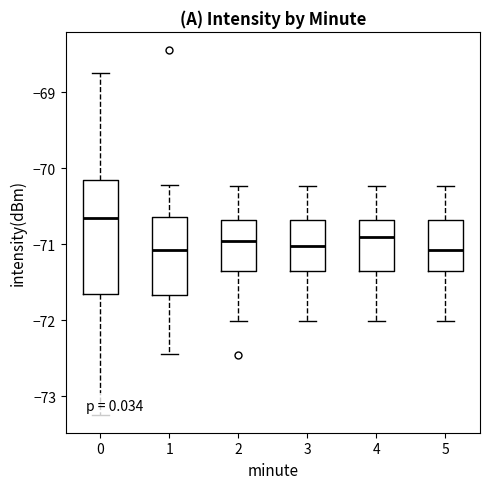

Where does the lower whisker of the box at x = 4 end on the y-axis? The values are not printed on the chart, so give them approximately, as read against the axis.

-72.0